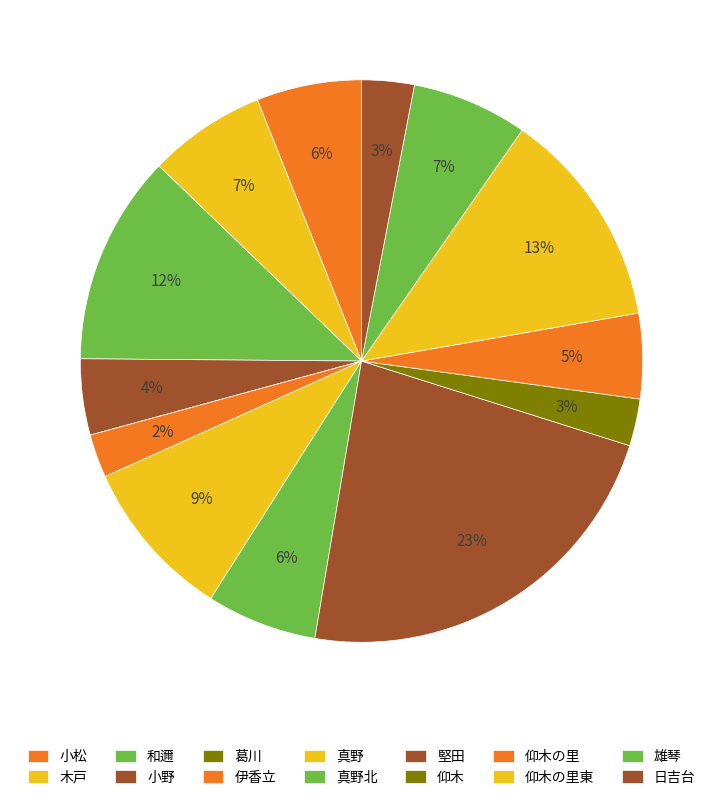

To the nearest percent, what is the combined percentage of 木戸 and 日吉台?

10%